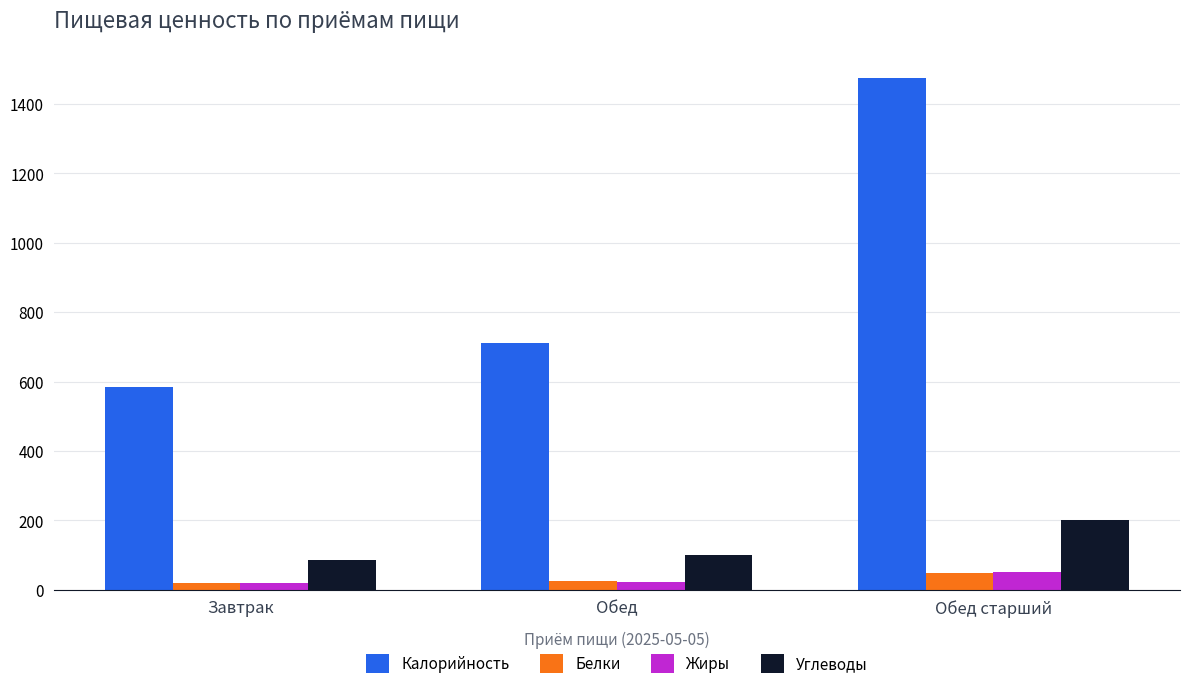

Which series has the largest range (max minus min)?

Калорийность